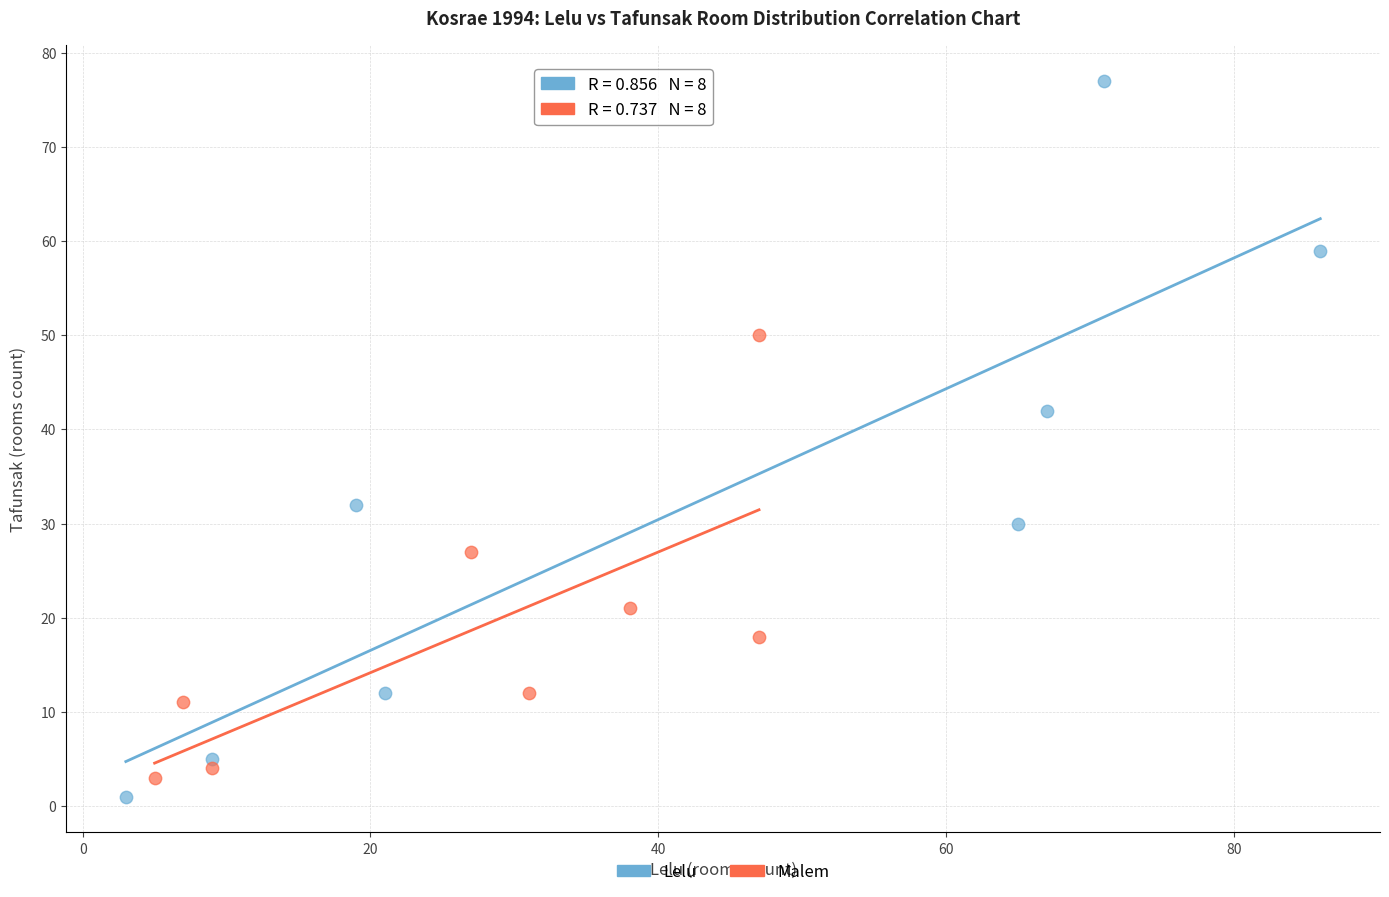

Which series has the widest spread of Y values?

Lelu